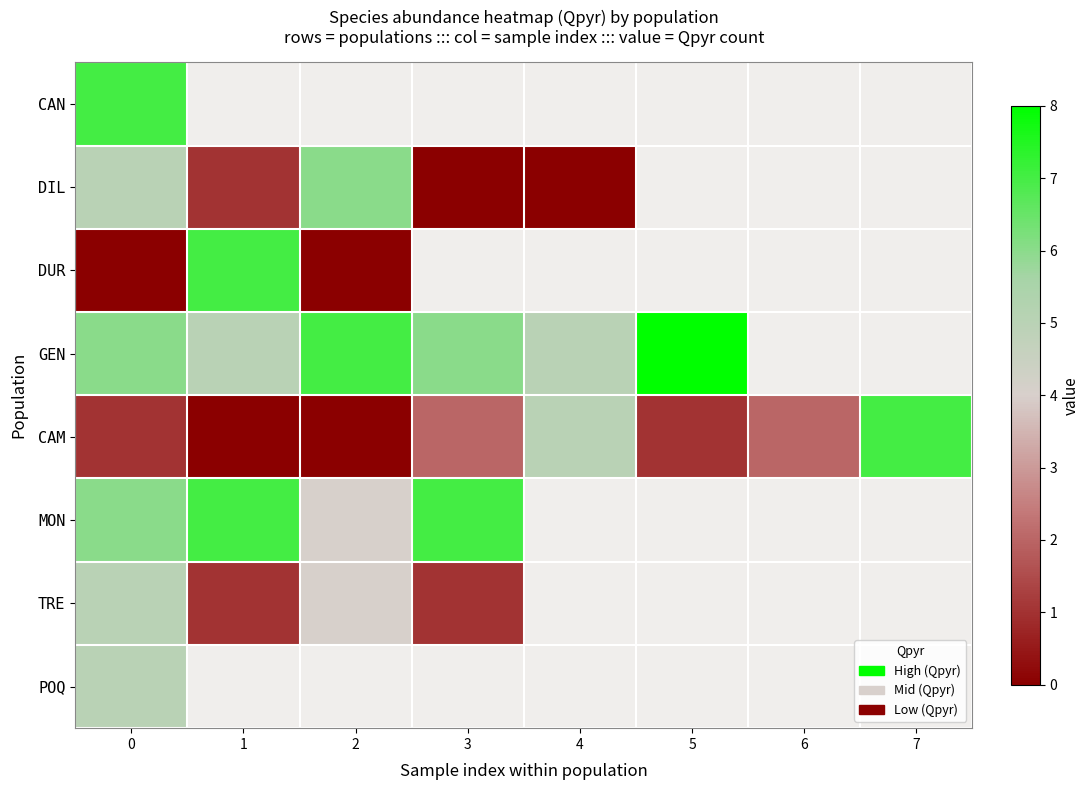

At which category does the chart reach its peak across all series?

5